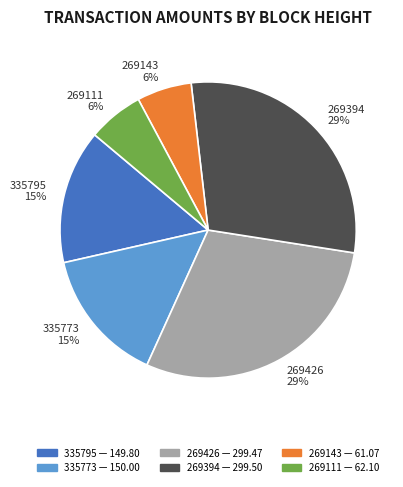

To the nearest percent, what is the combined percentage of 269143 and 269111?

12%